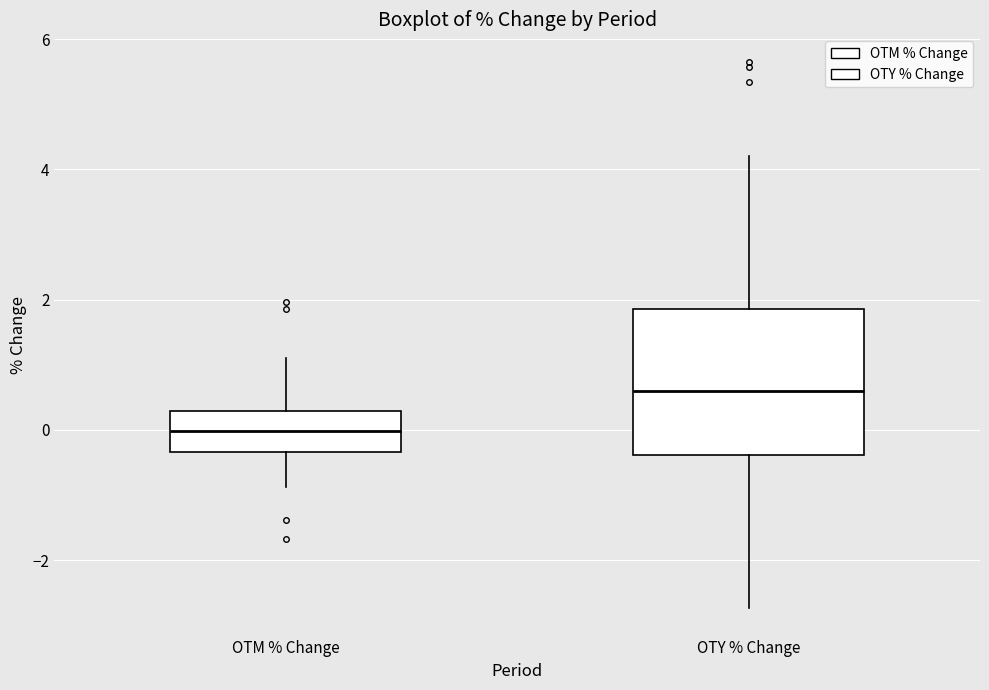

Reading left to right, read every box against the y-axis: the position of its median line, the range the box covers, and the ends of its whiskers. The values are not printed on the chart, so give them approximately, as read against the axis.

OTM % Change: median 0.0, box -0.4 to 0.2, whiskers -0.8 to 1.2
OTY % Change: median 0.6, box -0.4 to 1.8, whiskers -2.8 to 4.2